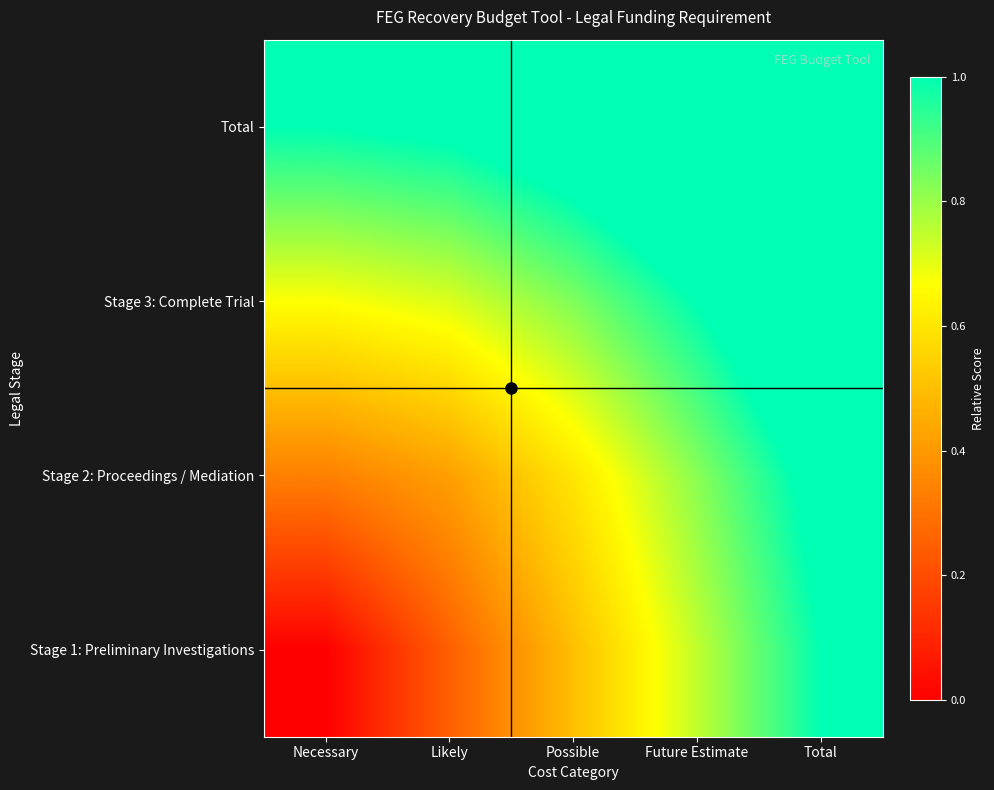

At which category is the sum across all series the highest?

Total